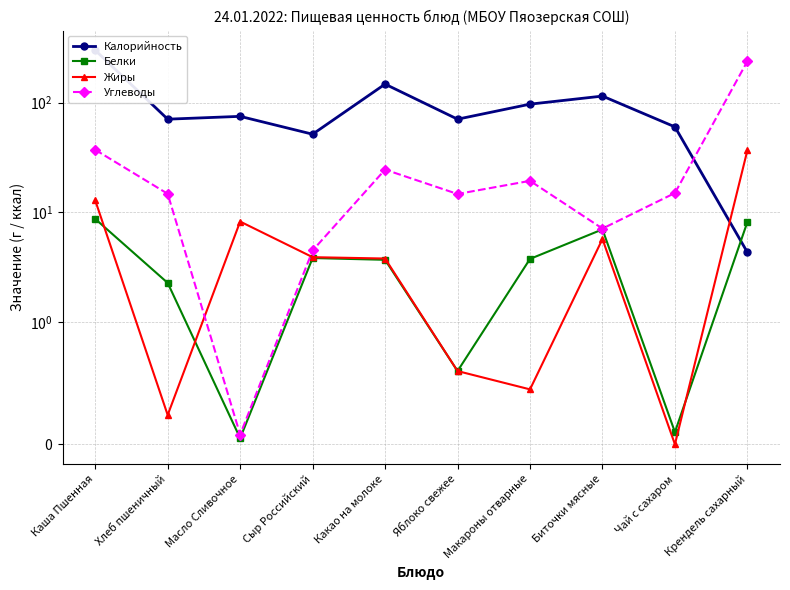

At Макароны отварные, list the series in order from smallest to largest.

Жиры, Белки, Углеводы, Калорийность